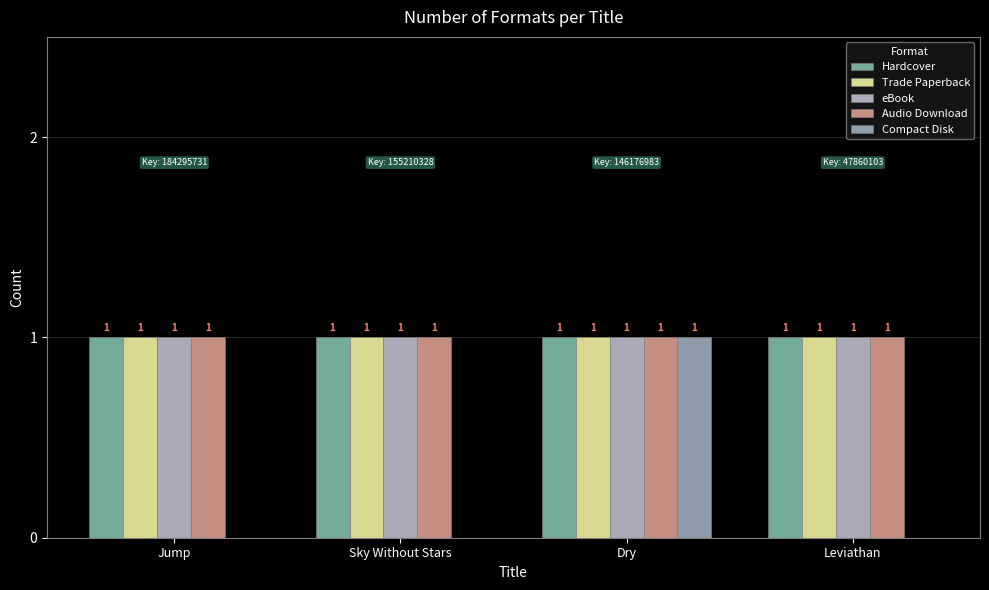

Which has a higher value, Sky Without Stars or Dry?

Sky Without Stars